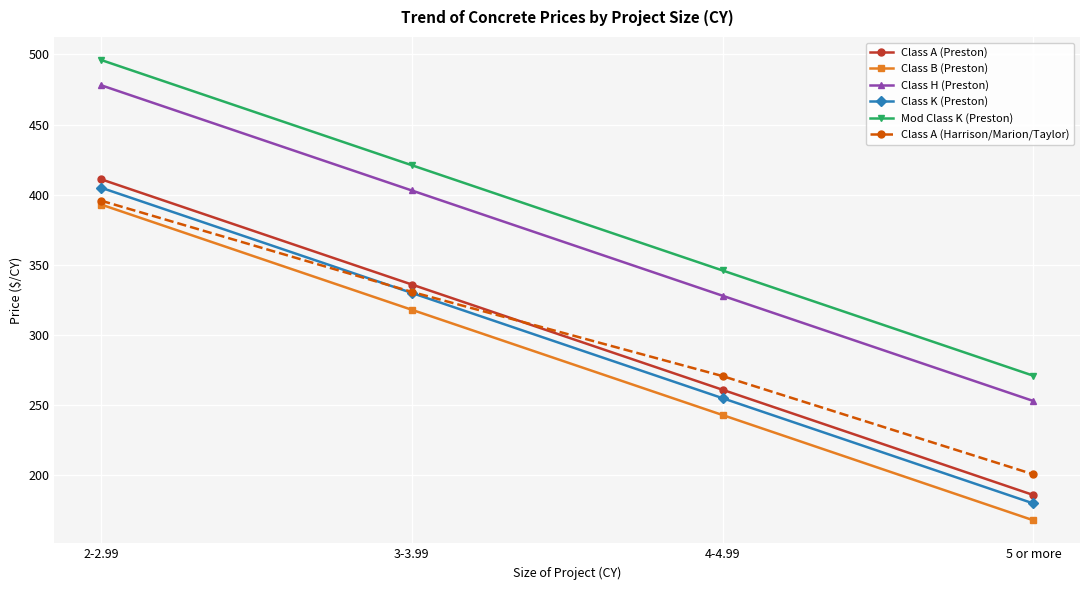

True or false: Class A (Preston) and Class B (Preston) cross at least once.

False